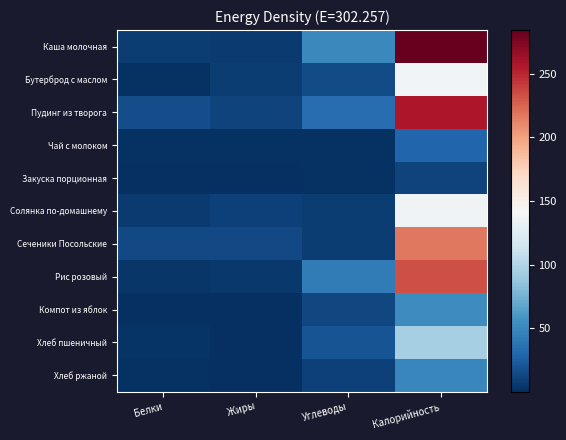

What is the total value across all series at Углеводы?

204.5